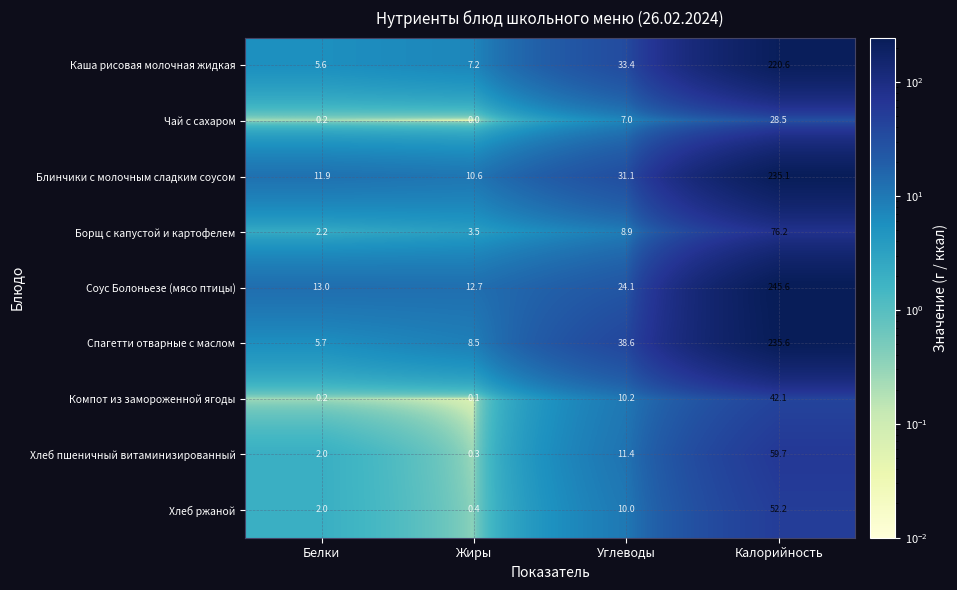

Which series has the widest spread of values?

Соус Болоньезе (мясо птицы)